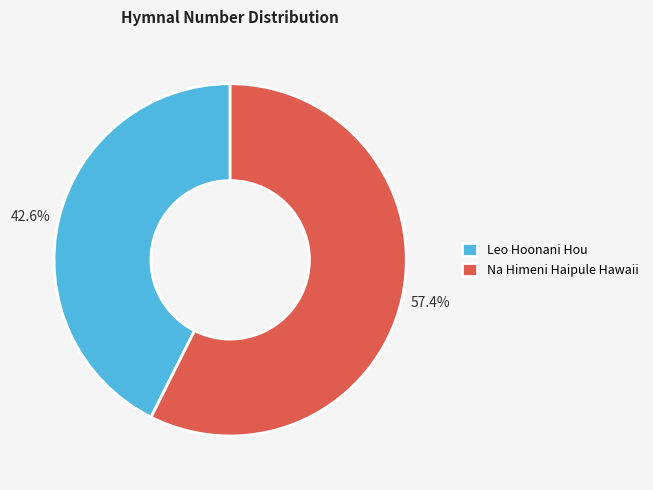

How many slices are in this pie chart?

2